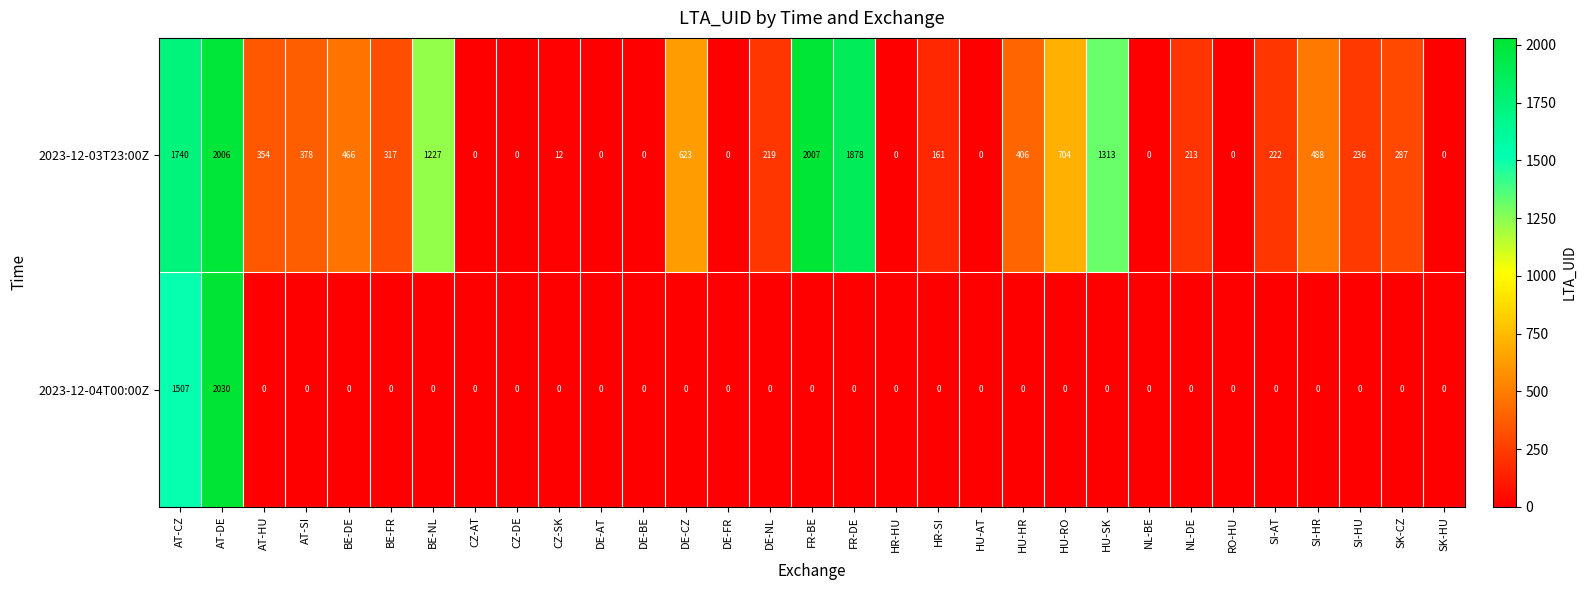

What is the sum of all 2023-12-04T00:00Z values?

3537